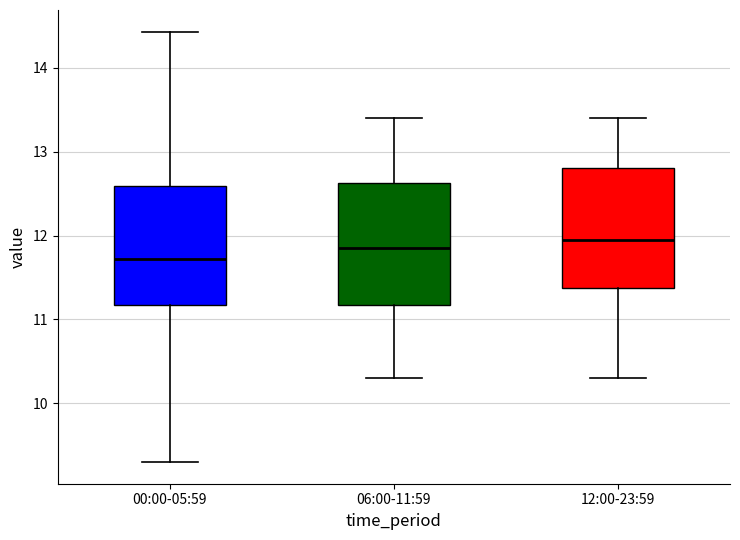

Reading left to right, transcribe this box plot: for each box, give where its median line is, the range the box spans, and where its two whiskers end, as read against the y-axis. The values are not printed on the chart, so give them approximately, as read against the axis.

00:00-05:59: median 11.7, box 11.2 to 12.6, whiskers 9.3 to 14.4
06:00-11:59: median 11.9, box 11.2 to 12.6, whiskers 10.3 to 13.4
12:00-23:59: median 12.0, box 11.4 to 12.8, whiskers 10.3 to 13.4